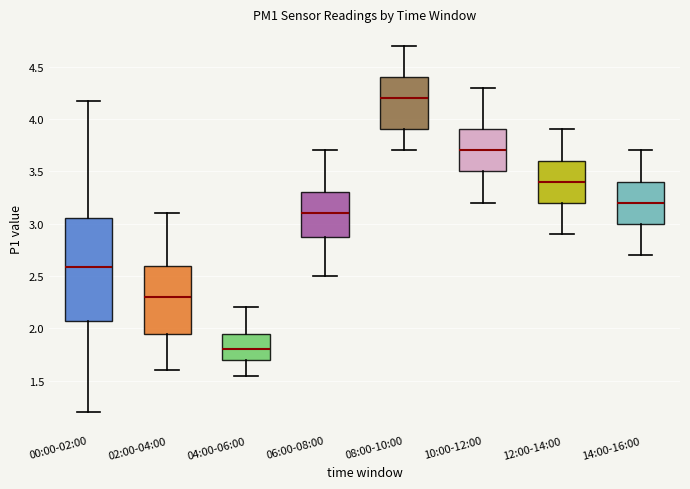

Reading left to right, transcribe this box plot: for each box, give where its median line is, the range the box spans, and where its two whiskers end, as read against the y-axis. The values are not printed on the chart, so give them approximately, as read against the axis.

00:00-02:00: median 2.60, box 2.05 to 3.05, whiskers 1.20 to 4.15
02:00-04:00: median 2.30, box 1.95 to 2.60, whiskers 1.60 to 3.10
04:00-06:00: median 1.80, box 1.70 to 1.95, whiskers 1.55 to 2.20
06:00-08:00: median 3.10, box 2.90 to 3.30, whiskers 2.50 to 3.70
08:00-10:00: median 4.20, box 3.90 to 4.40, whiskers 3.70 to 4.70
10:00-12:00: median 3.70, box 3.50 to 3.90, whiskers 3.20 to 4.30
12:00-14:00: median 3.40, box 3.20 to 3.60, whiskers 2.90 to 3.90
14:00-16:00: median 3.20, box 3.00 to 3.40, whiskers 2.70 to 3.70